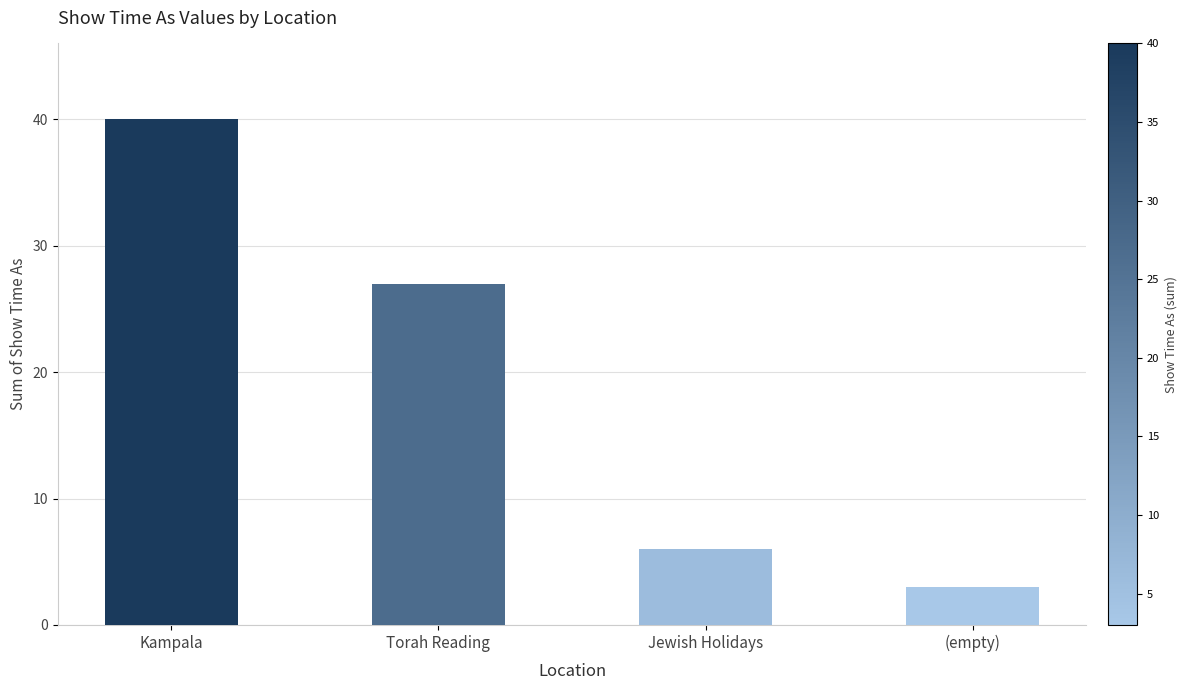

Which label corresponds to the smallest value in the chart?

(empty)